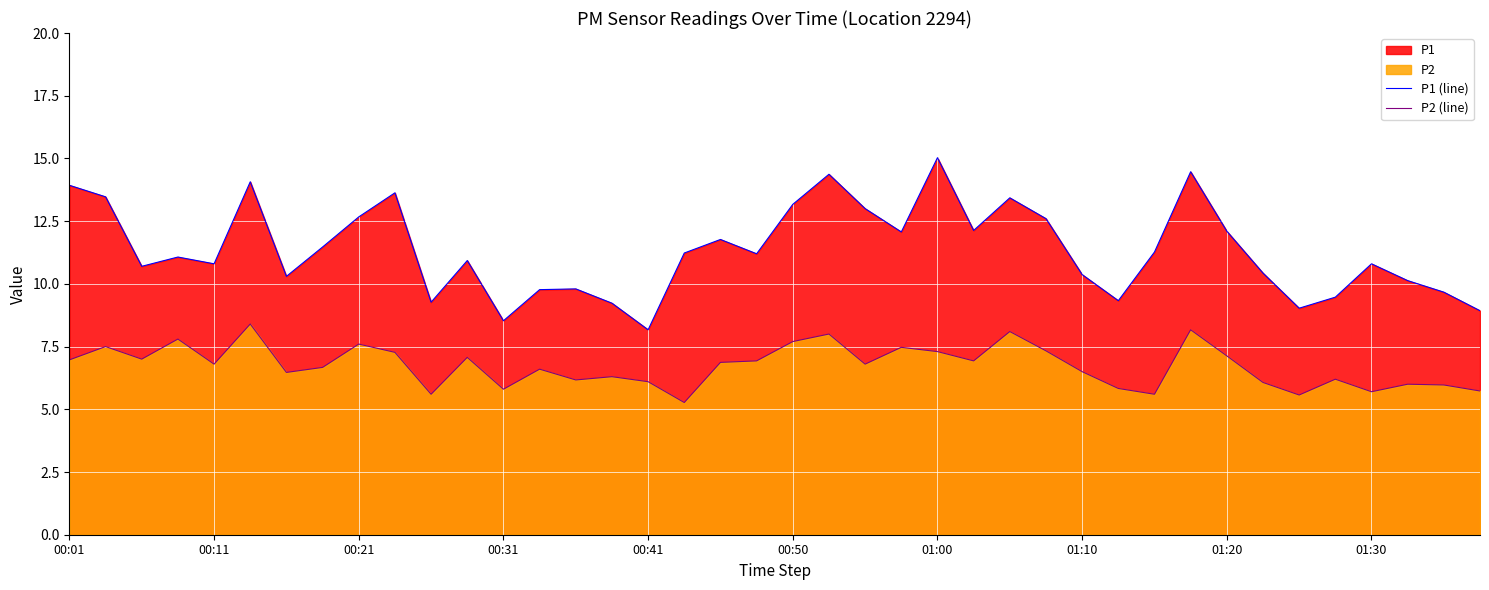

What position from the left is 37?

38